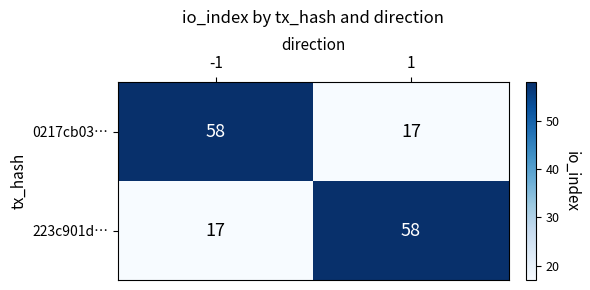

How many data points in 0217cb03… are less than 58?

1